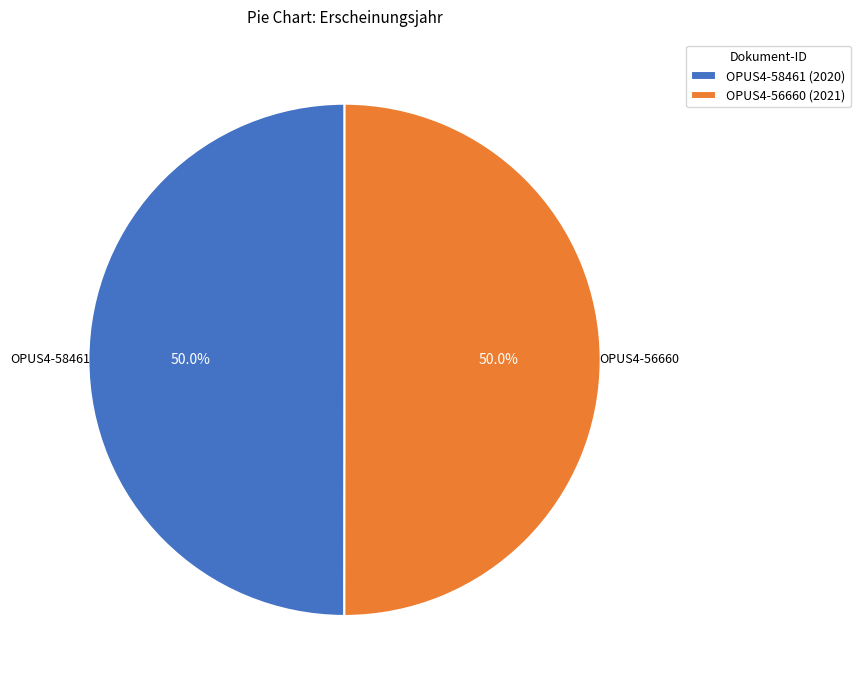

What is the total percentage of OPUS4-58461 (2020) and OPUS4-56660 (2021)?

100.0%